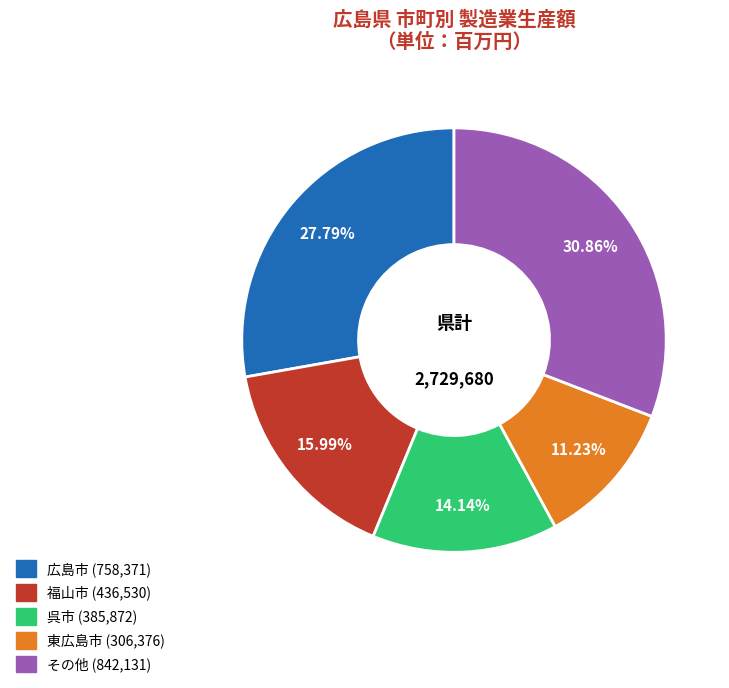

Is there any slice that represents more than half of the pie?

No